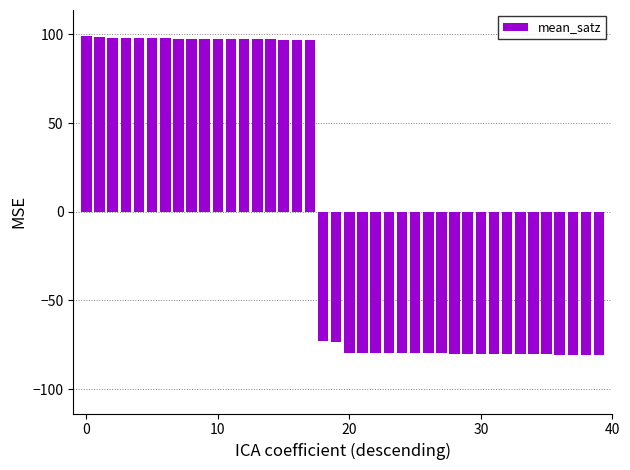

How many negative values are there?

22